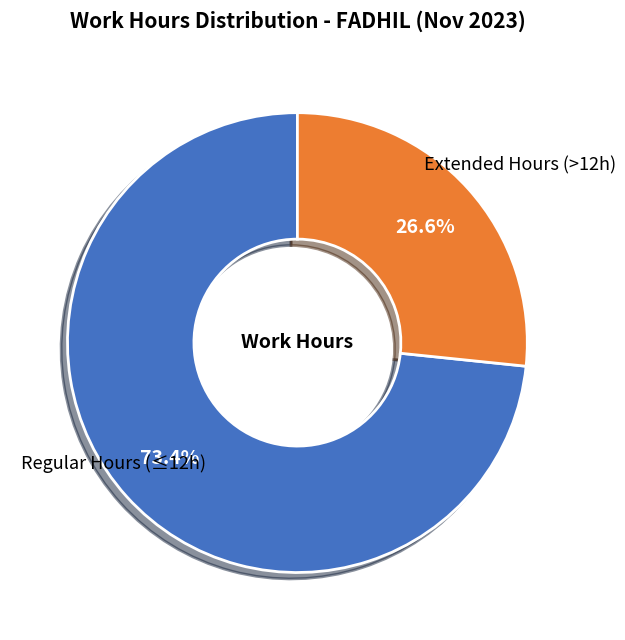

How many slices are in this pie chart?

2